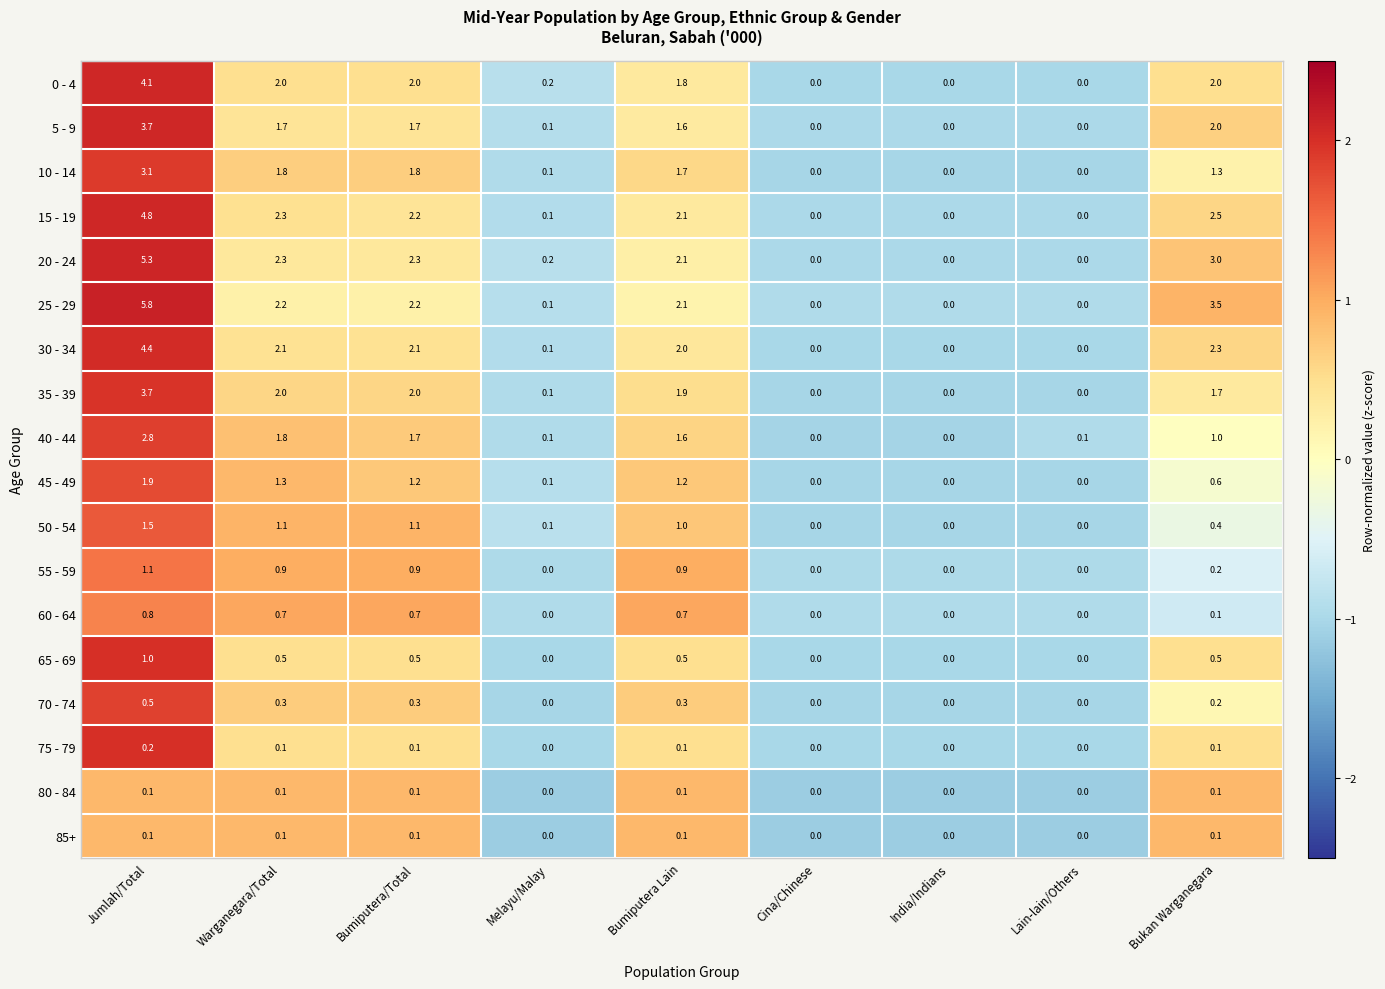

At which category is the sum across all series the highest?

Jumlah/Total